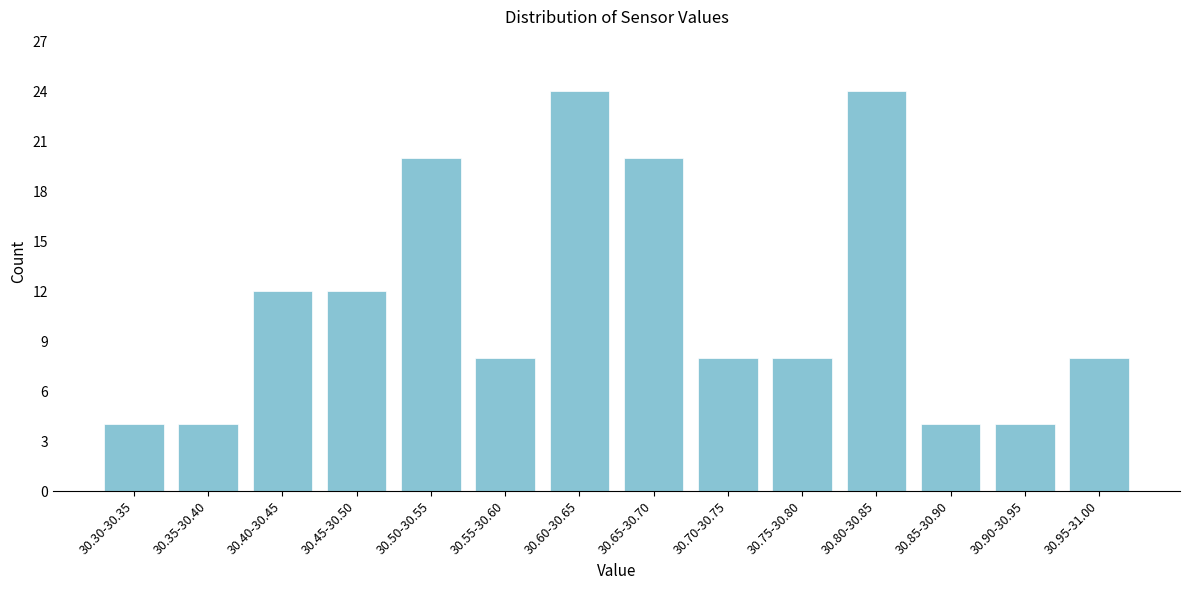

Reading left to right, extract all data points from this chart.

30.30-30.35=4	30.35-30.40=4	30.40-30.45=12	30.45-30.50=12	30.50-30.55=20	30.55-30.60=8	30.60-30.65=24	30.65-30.70=20	30.70-30.75=8	30.75-30.80=8	30.80-30.85=24	30.85-30.90=4	30.90-30.95=4	30.95-31.00=8